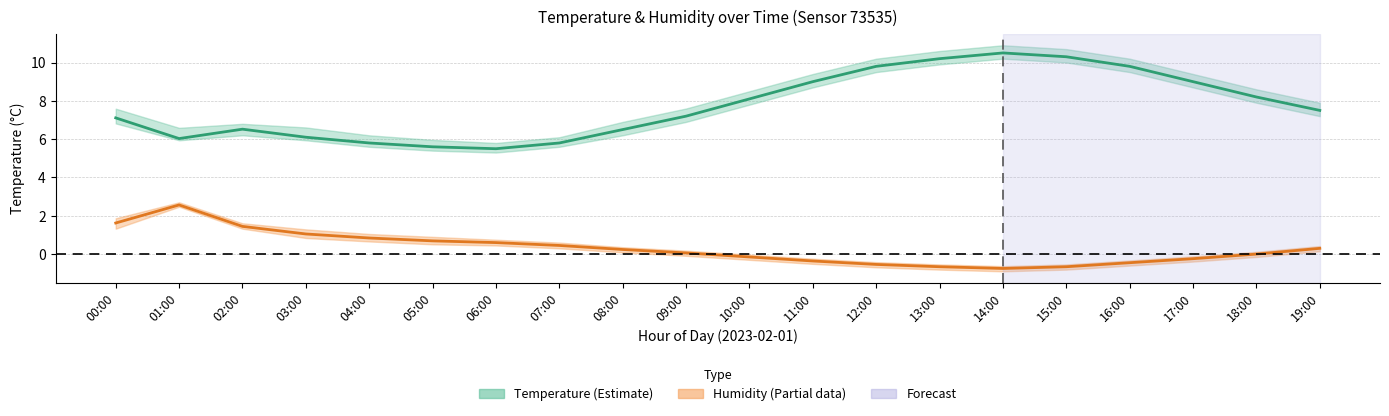

What is the maximum value for Humidity (%, scaled)?

2.6